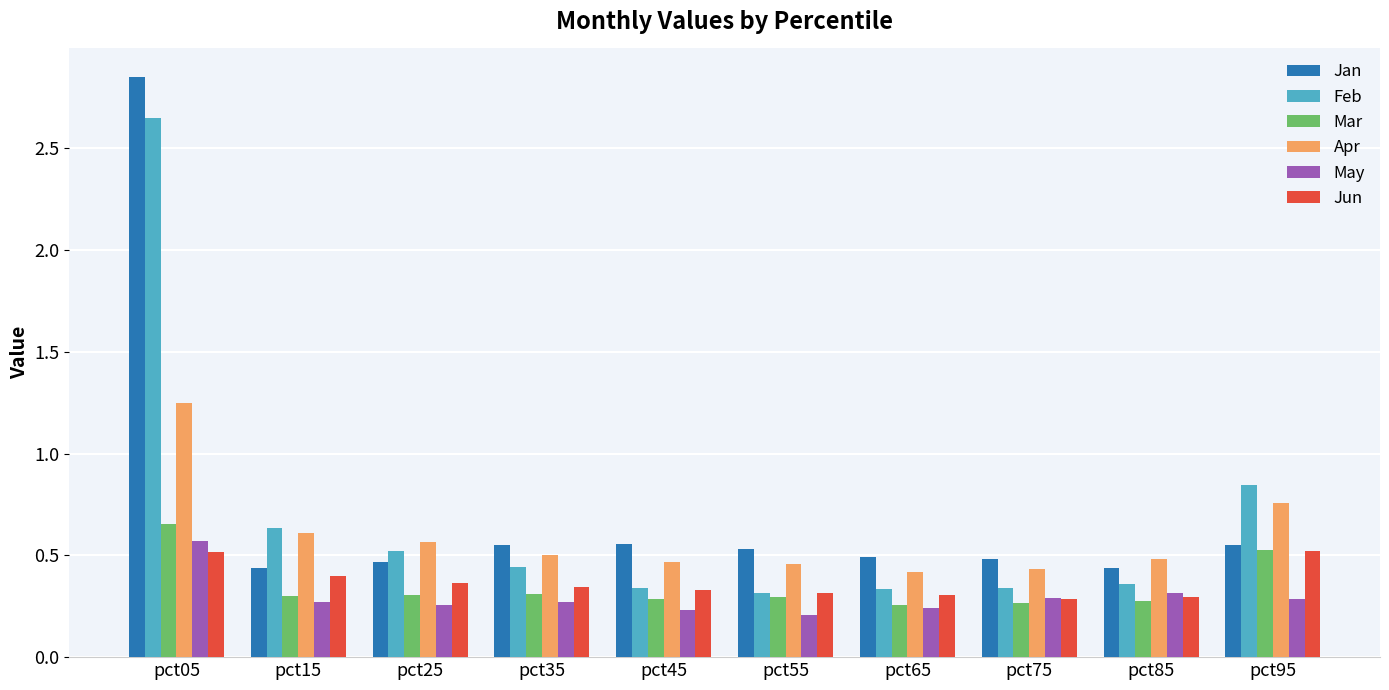

What is the total value across all series at pct85?

2.2